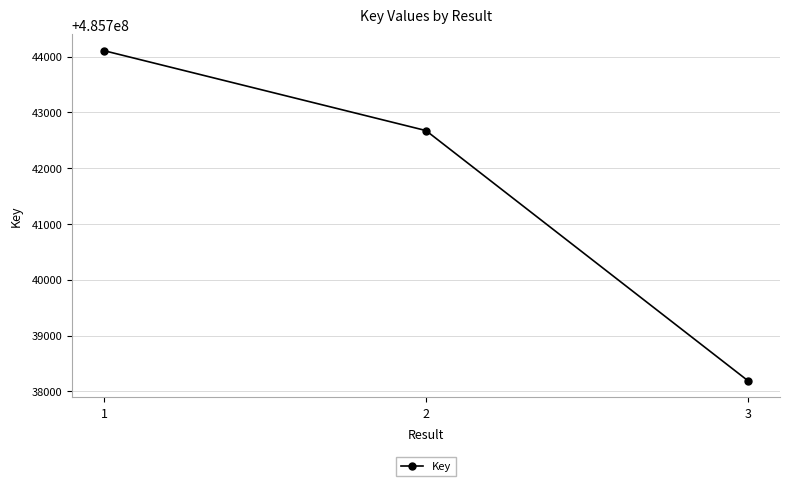

Does the chart display data point markers on the line(s)?

Yes